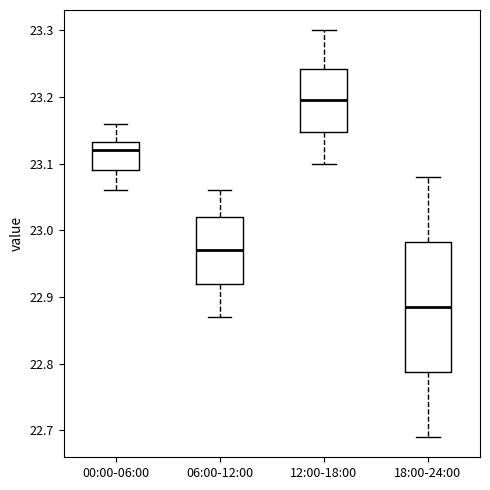

Comparing the boxes themselves (not the whiskers), which one is the tallest?

18:00-24:00